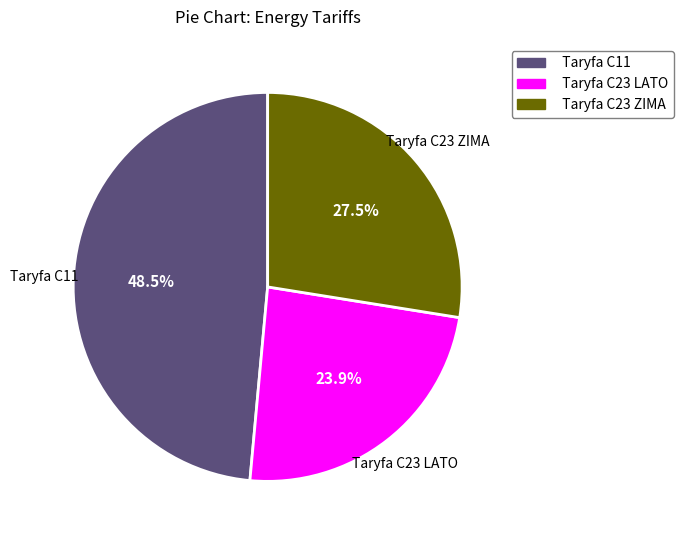

Is Taryfa C11 the majority of the pie?

No